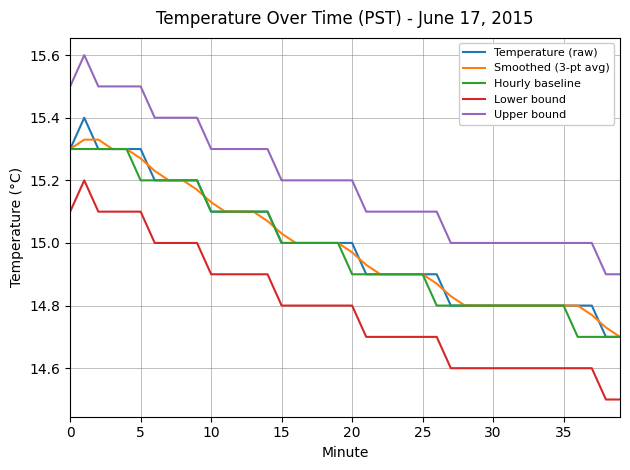

True or false: Upper bound and Smoothed (3-pt avg) intersect in this chart.

False